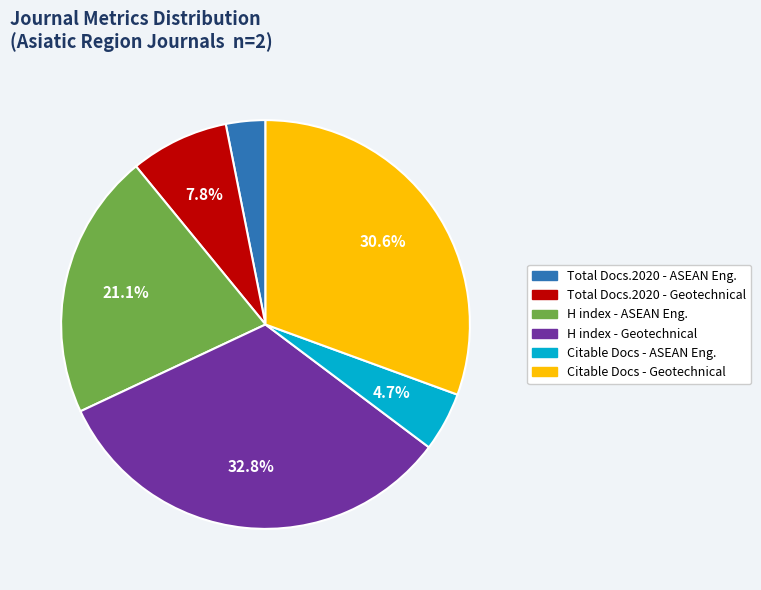

Is there any slice that represents more than half of the pie?

No